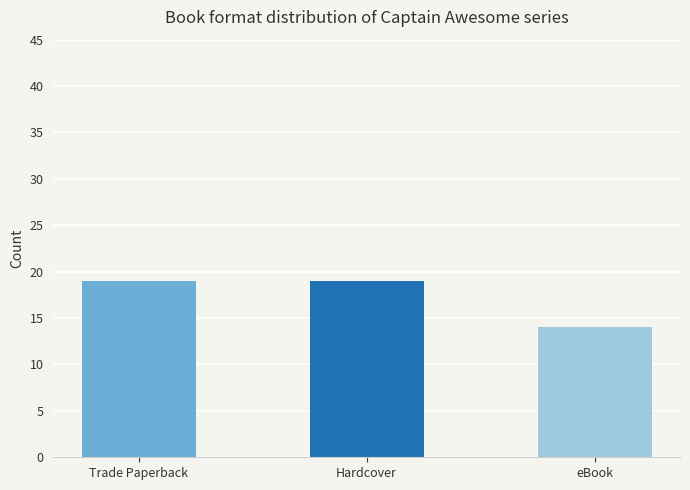

What is the value of the 1st bar from the left?

19